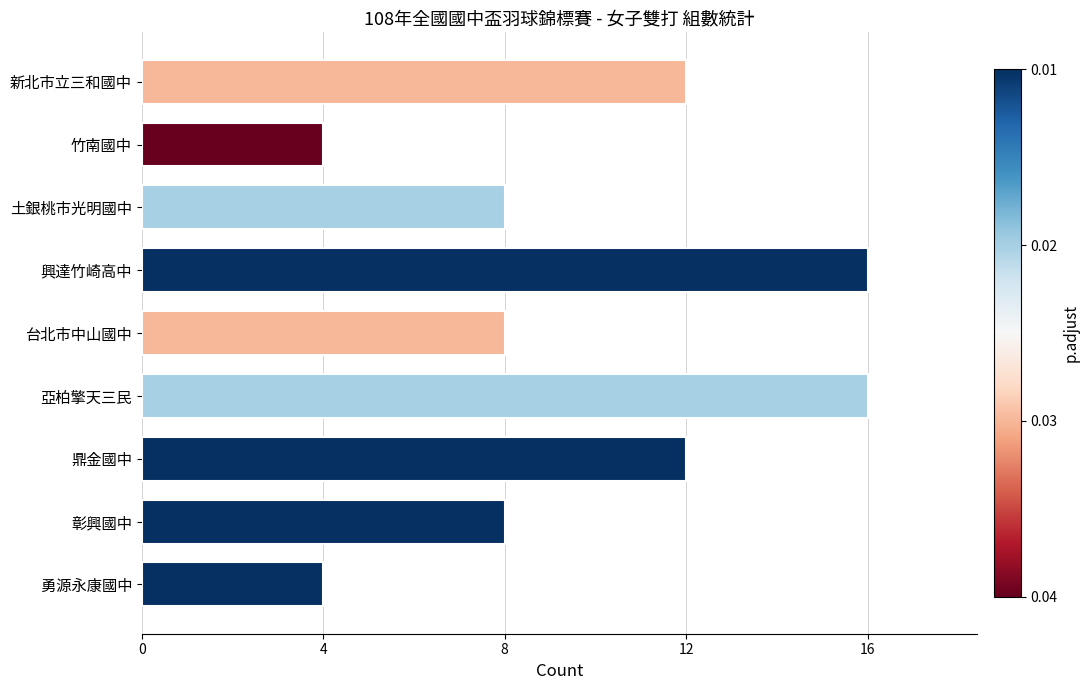

Between 竹南國中 and 亞柏擎天三民, which is larger?

亞柏擎天三民